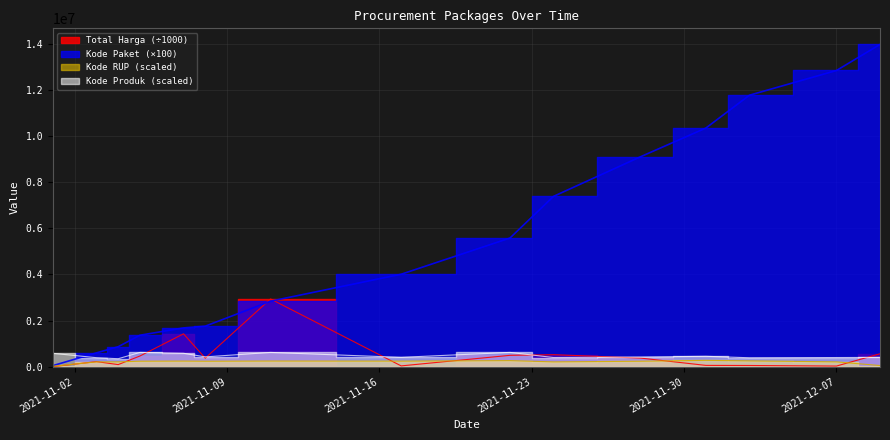

Reading left to right, transcribe all the data shown in this chart.

Total Harga: 333.6	220313.3	90672.1	464002.1	1425867.9	370566.8	2938963.2	34292.0	493000.0	521459.2	373404.0	56152.8	51601.0	27412.0	559971.0
Kode Paket: 46400.0	599700.0	866800.0	1365200.0	1682300.0	1758000.0	2842500.0	4011200.0	5582600.0	7389400.0	9110100.0	10354100.0	11778300.0	12851600.0	13981700.0
Kode RUP: 17108.7	208903.4	208903.4	237223.2	242891.2	236122.7	244912.4	241673.1	263605.8	208903.4	236324.7	274511.2	252742.1	208903.4	49711.8
Kode Produk: 579674.0	390116.0	345647.0	619264.0	581562.0	424912.0	619291.0	405852.0	619260.0	397110.0	418333.0	450905.0	386873.0	397110.0	402598.0